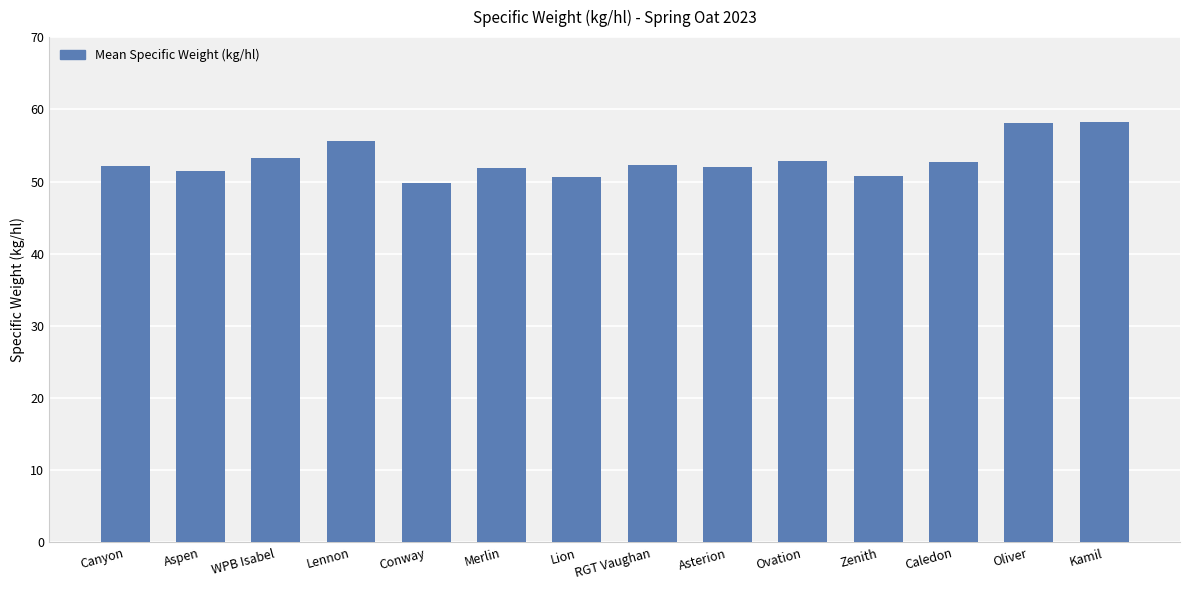

Read the value at WPB Isabel.

53.2